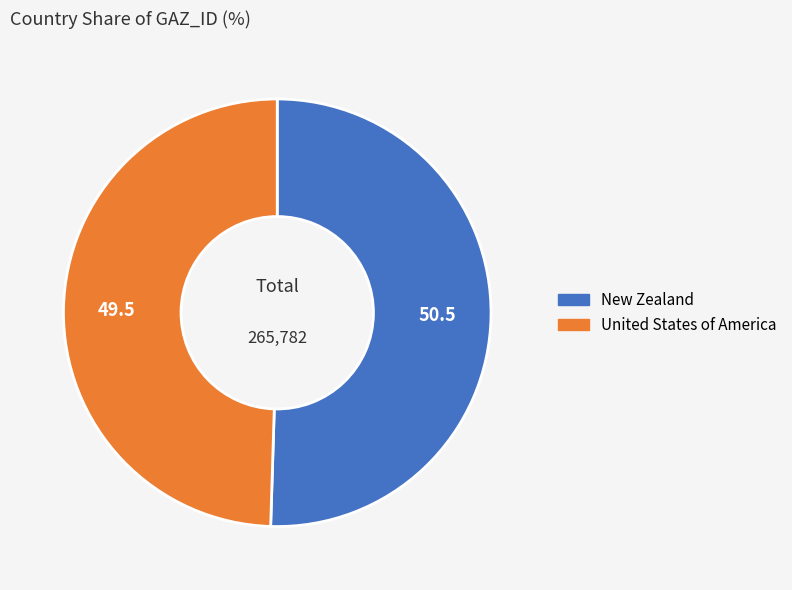

Which has a higher value, United States of America or New Zealand?

New Zealand